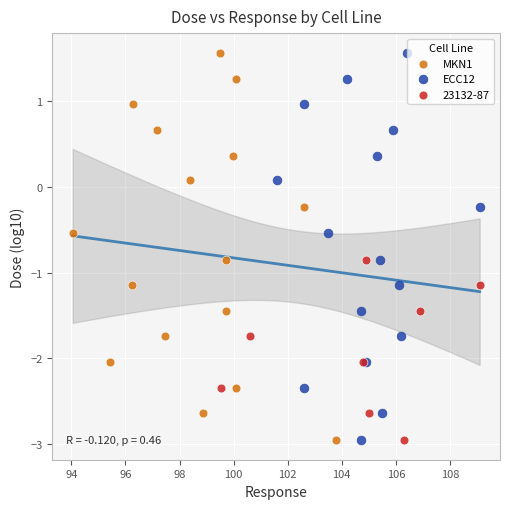

What are all the series names shown in the legend?

MKN1, ECC12, 23132-87